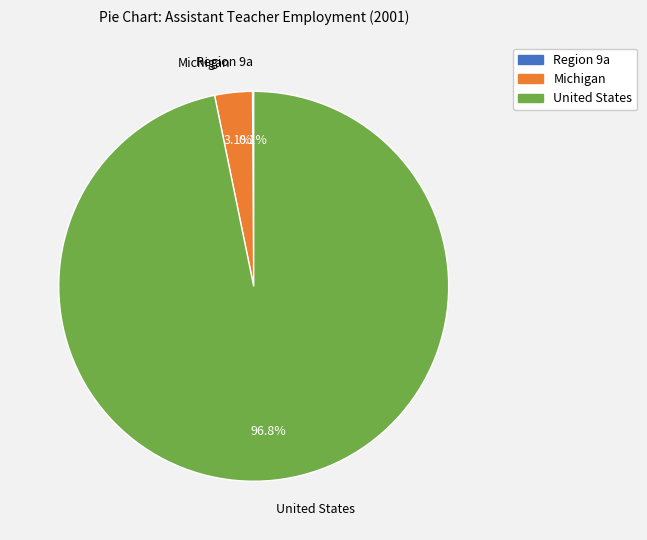

To the nearest percent, what is the difference between the largest and smallest slice percentages?

97%